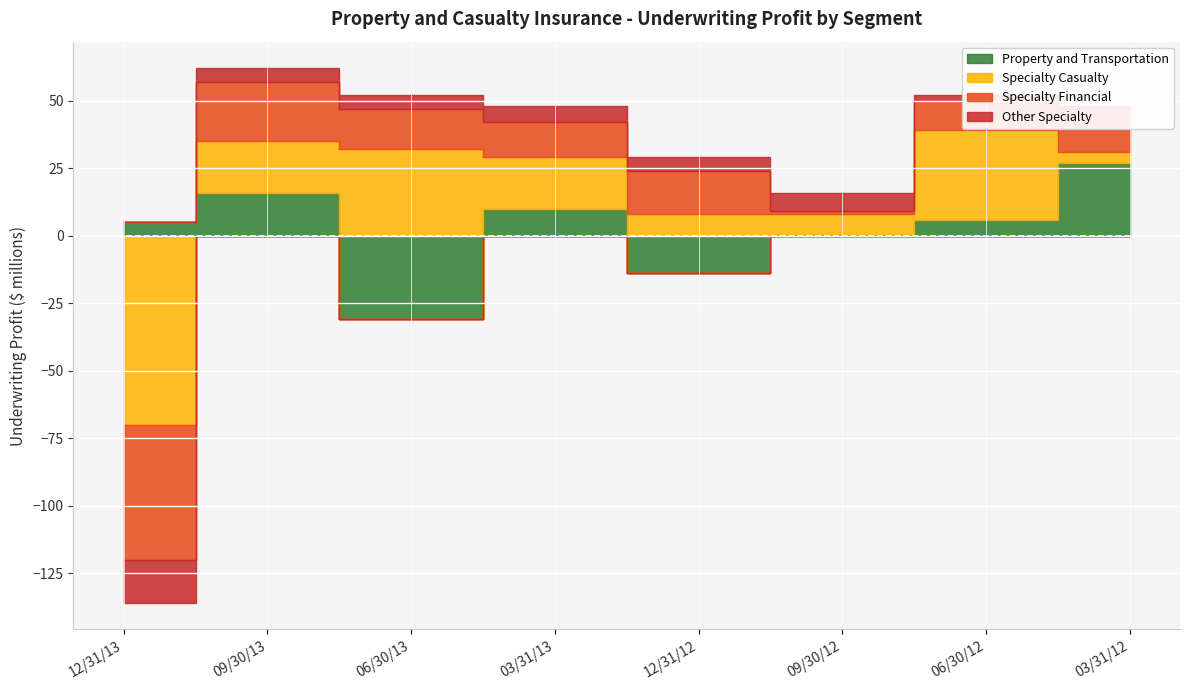

Reading left to right, extract all data points from this chart.

Property and Transportation: 12/31/13=5	09/30/13=16	06/30/13=-31	03/31/13=10	12/31/12=-14	09/30/12=0	06/30/12=6	03/31/12=27
Specialty Casualty: 12/31/13=-70	09/30/13=19	06/30/13=32	03/31/13=19	12/31/12=8	09/30/12=8	06/30/12=33	03/31/12=4
Specialty Financial: 12/31/13=-50	09/30/13=22	06/30/13=15	03/31/13=13	12/31/12=16	09/30/12=1	06/30/12=11	03/31/12=16
Other Specialty: 12/31/13=-16	09/30/13=5	06/30/13=5	03/31/13=6	12/31/12=5	09/30/12=7	06/30/12=2	03/31/12=1